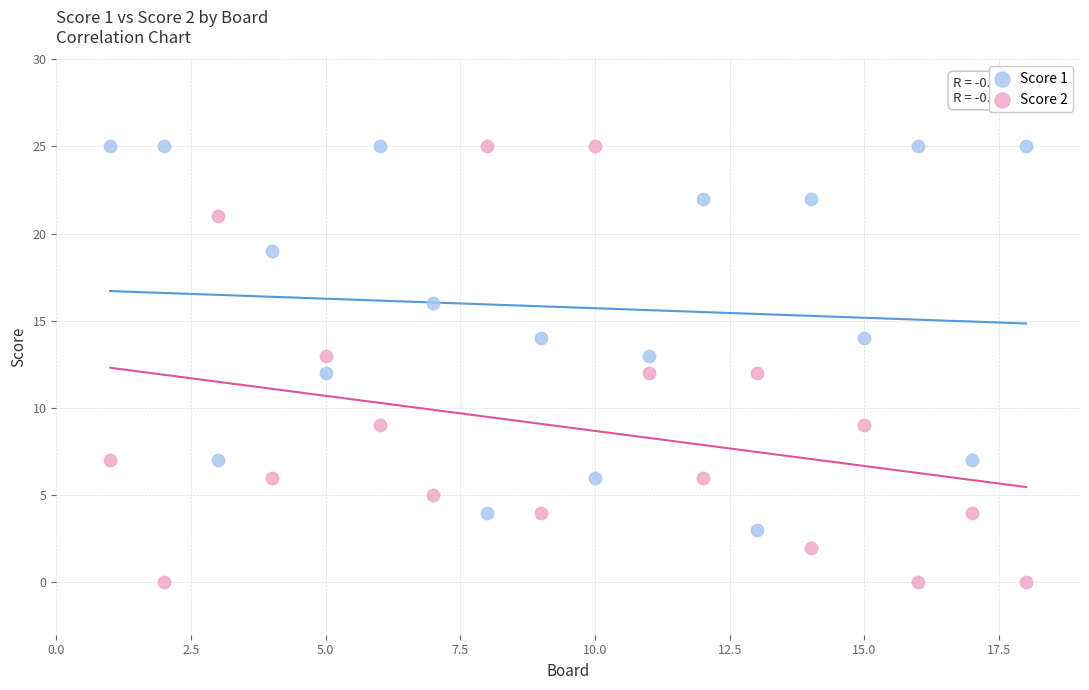

What is the X range (max minus min) for the scatter plot?

17